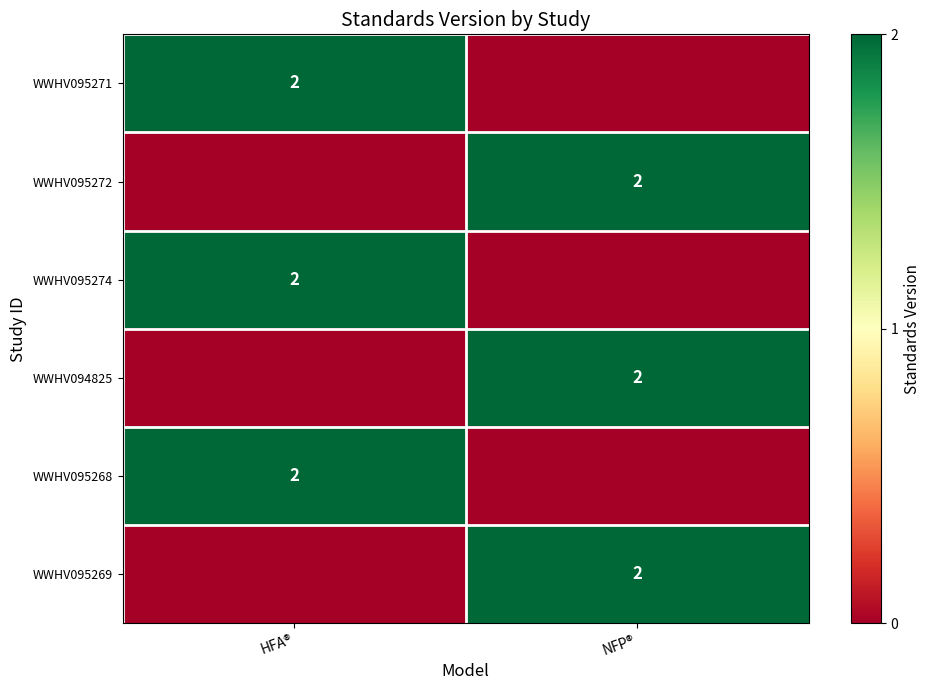

The value of WWHV094825 at NFP® is 1. True or false?

False